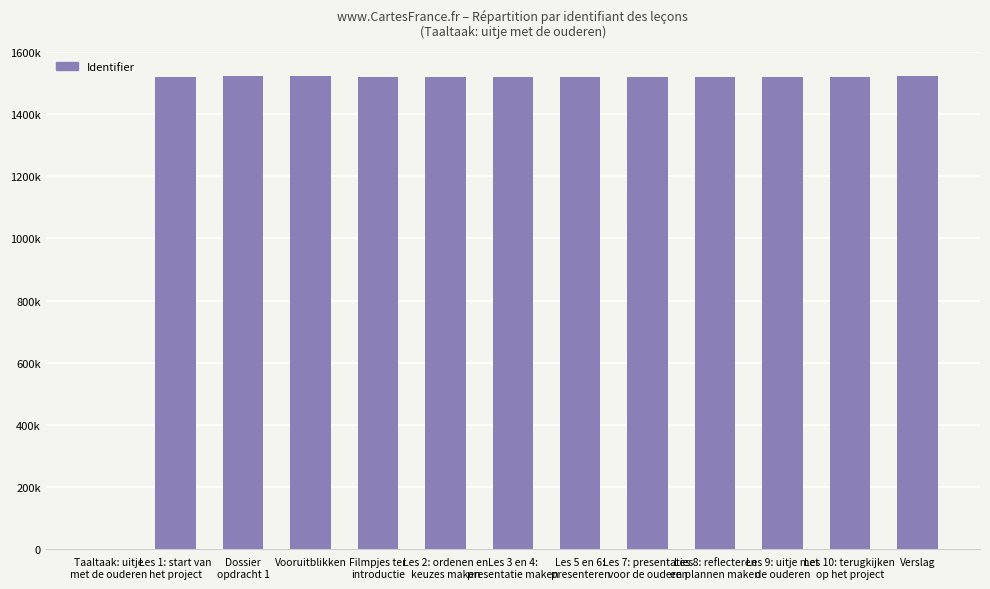

What is the maximum value shown in the chart?

1523205